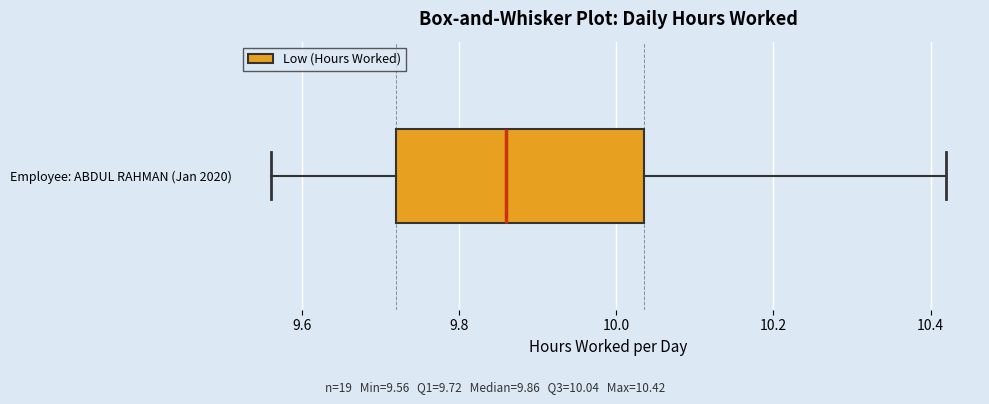

Transcribe this box plot: give where the median line is, the range the box spans, and where the two whiskers end, as read against the x-axis. The values are not printed on the chart, so give them approximately, as read against the axis.

median 9.86, box 9.72 to 10.04, whiskers 9.56 to 10.42